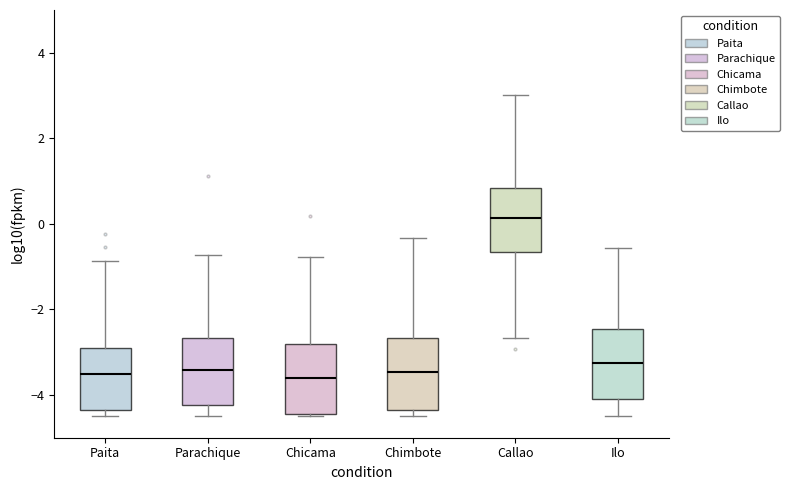

Reading left to right, read every box against the y-axis: the position of its median line, the range the box covers, and the ends of its whiskers. The values are not printed on the chart, so give them approximately, as read against the axis.

Paita: median -3.6, box -4.4 to -2.8, whiskers -4.4 (just below the box's lower edge) to -0.8
Parachique: median -3.4, box -4.2 to -2.6, whiskers -4.4 to -0.8
Chicama: median -3.6, box -4.4 to -2.8, whiskers -4.4 to -0.8
Chimbote: median -3.4, box -4.4 to -2.6, whiskers -4.4 (just below the box's lower edge) to -0.4
Callao: median 0.2, box -0.6 to 0.8, whiskers -2.6 to 3.0
Ilo: median -3.2, box -4.2 to -2.4, whiskers -4.4 to -0.6